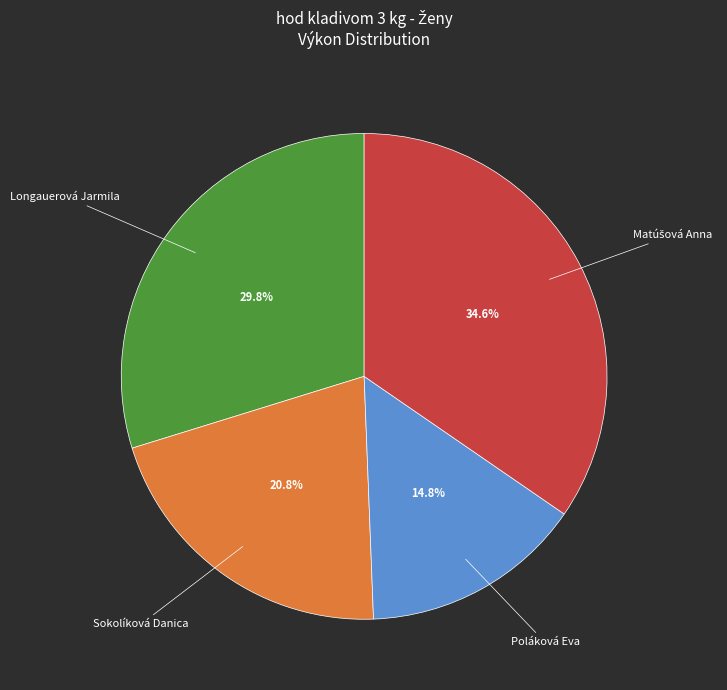

Between Sokolíková Danica and Poláková Eva, which is larger?

Sokolíková Danica